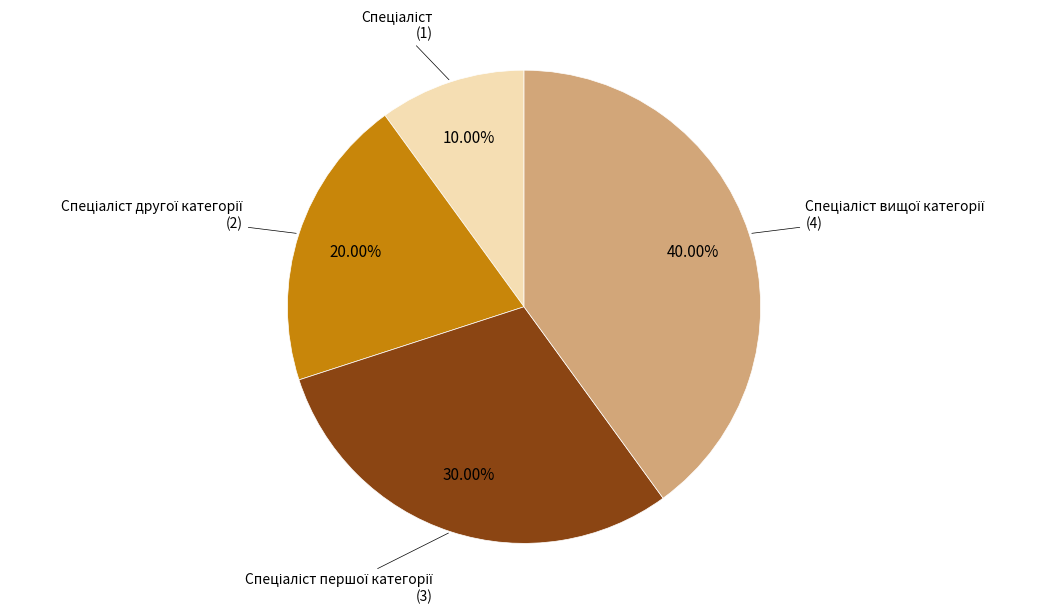

How many slices are in this pie chart?

4